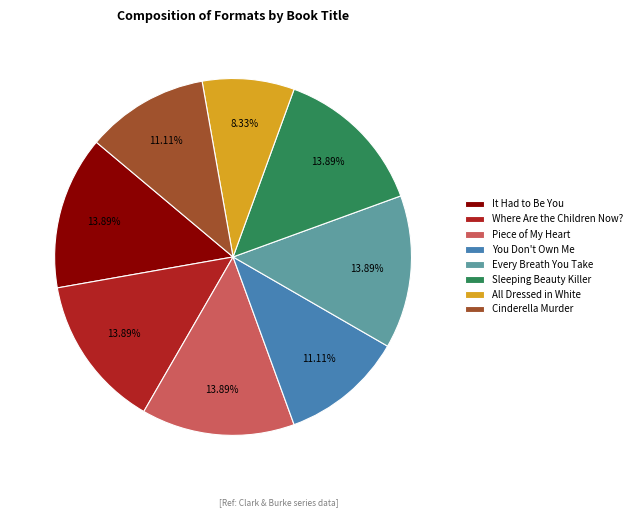

The Sleeping Beauty Killer slice represents 14% of the pie. True or false?

True